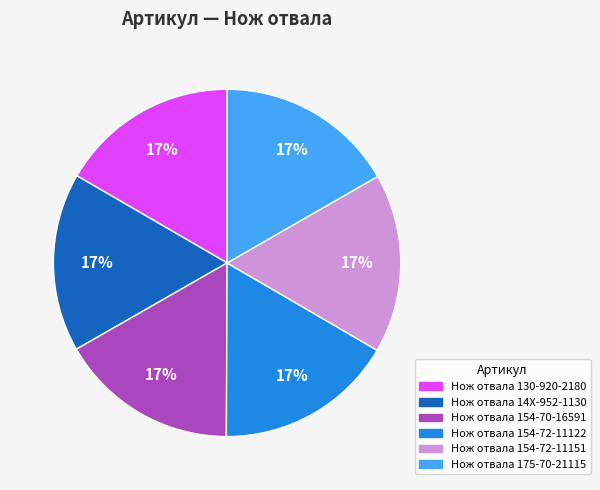

Do Нож отвала 14X-952-1130 and Нож отвала 154-72-11151 together represent more than half of the pie?

No